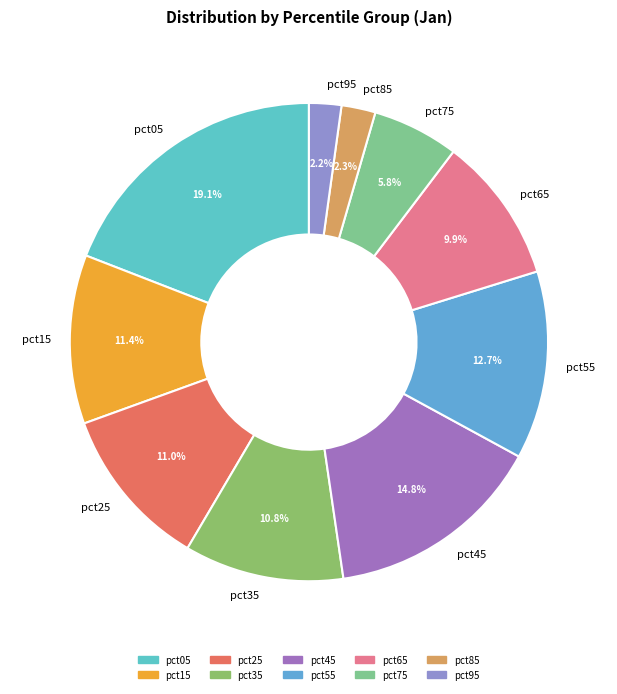

How many segments does this pie chart have?

10